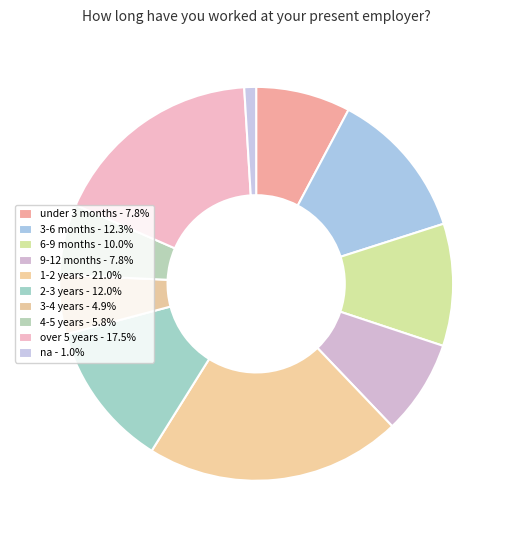

To the nearest percent, what is the difference between the largest and smallest slice percentages?

20%